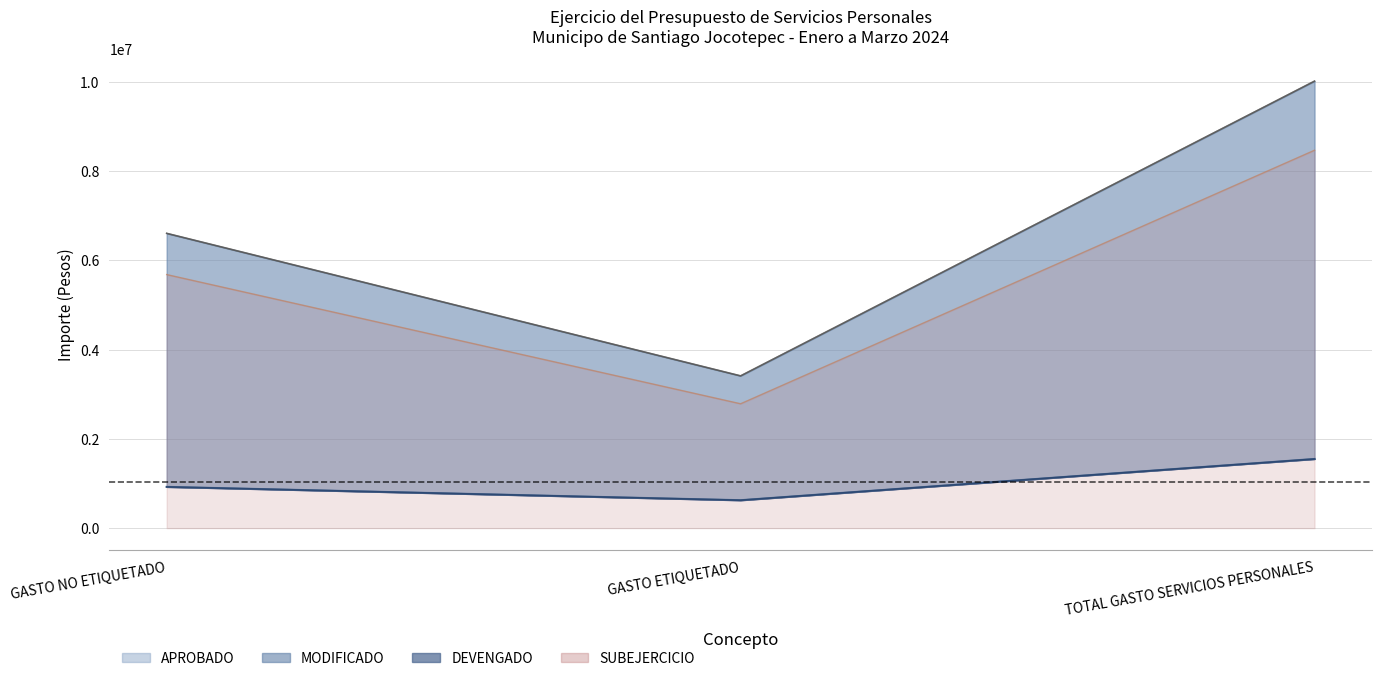

Does the chart have visible grid lines?

Yes